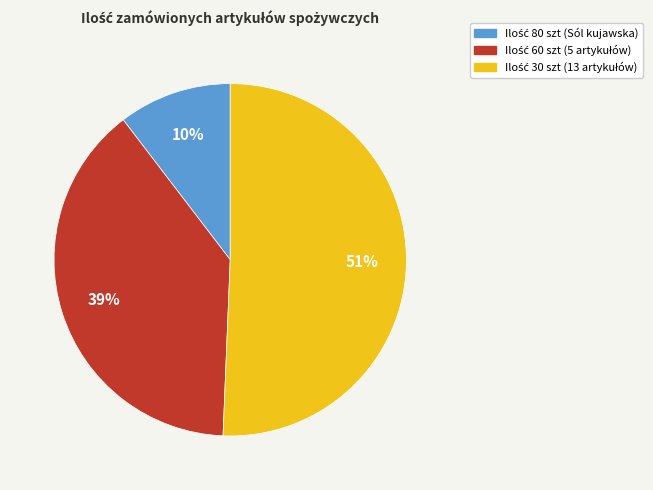

Is there a majority slice in this chart?

Yes